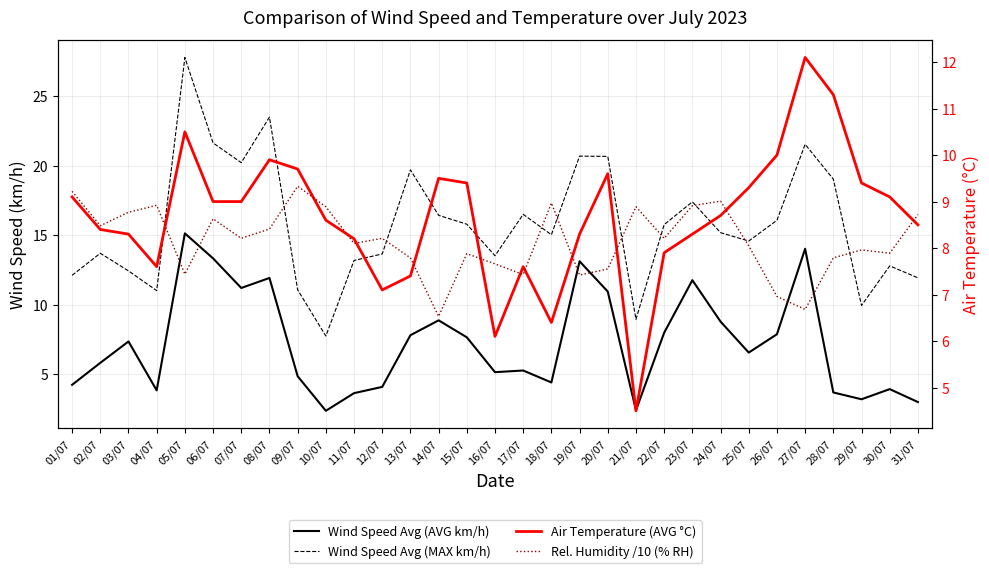

What is the label of the 8th point from the left?

08/07